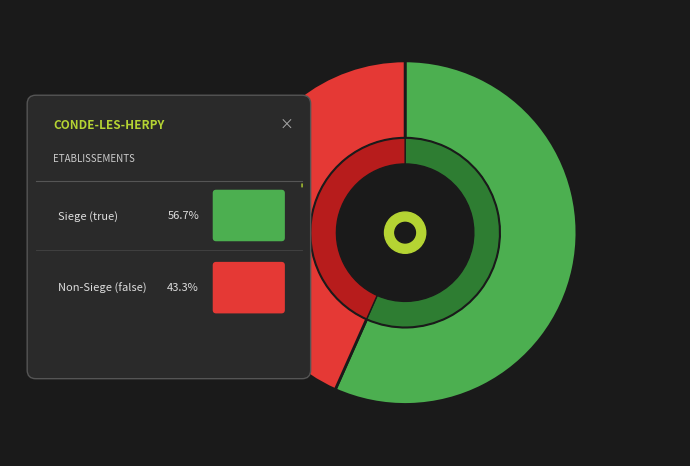

Approximately how many times larger is the value at false compared to true?

0.8